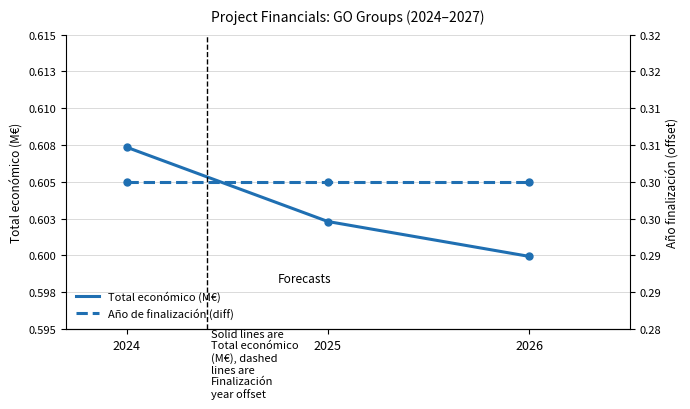

Where is Año de finalización (diff) nearest to the value 0?

2024